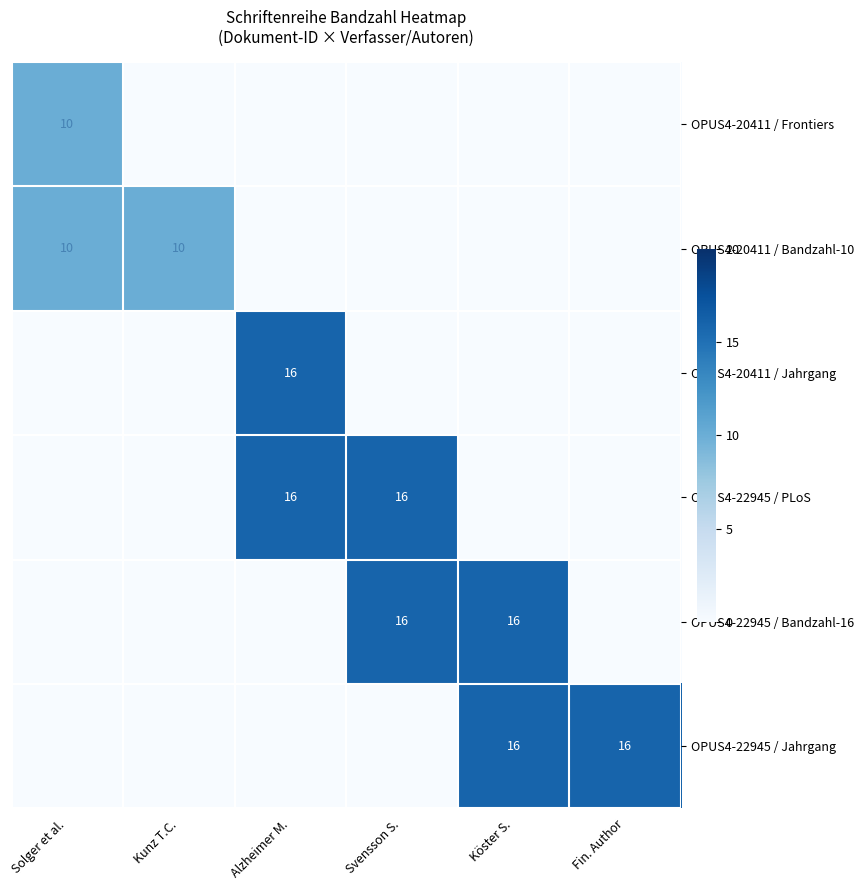

The value of OPUS4-20411 / Bandzahl-10 at Kunz T.C. is 10. True or false?

True